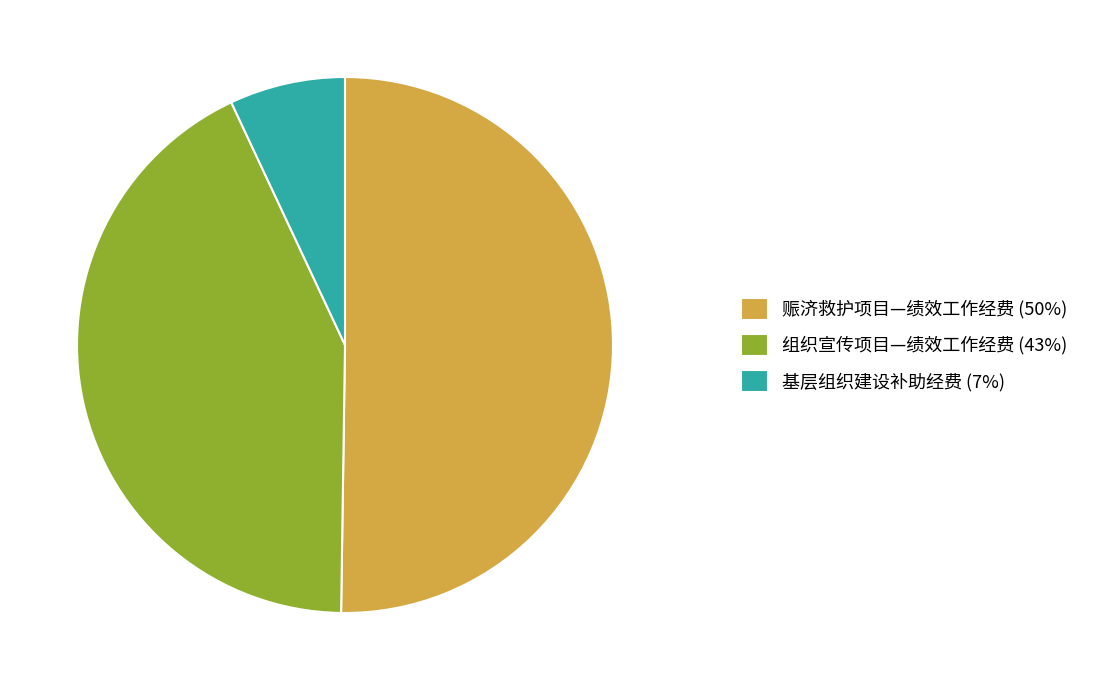

Count the number of slices in the pie.

3